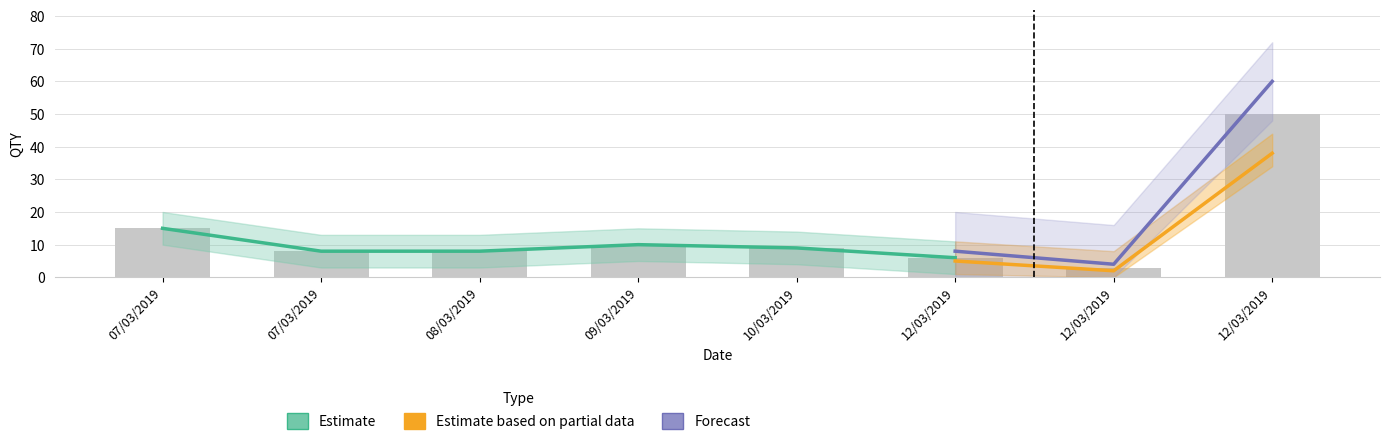

What is the difference between the highest and lowest values at 07/03/2019?

7